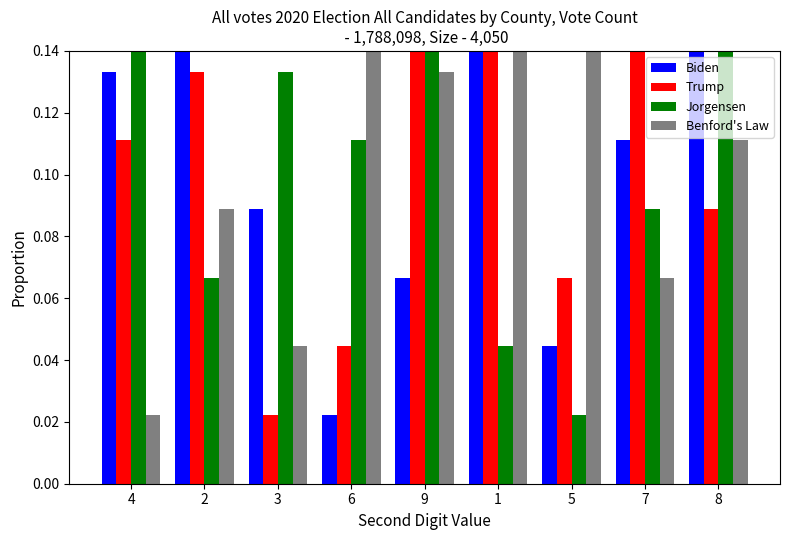

What is the maximum value shown in the chart?

0.2